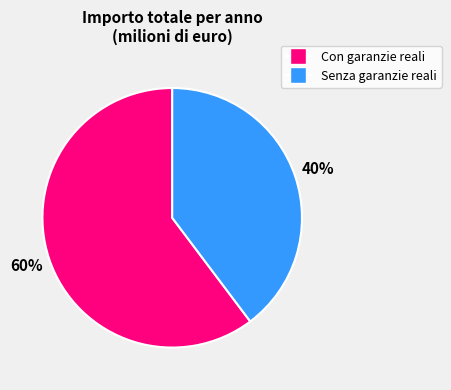

Does any single category account for the majority?

Yes